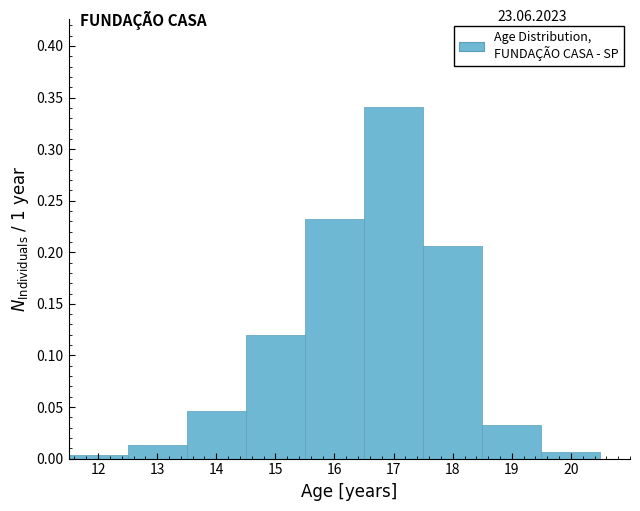

Over which range of the x-axis is the bar tallest?

16.5 to 17.5